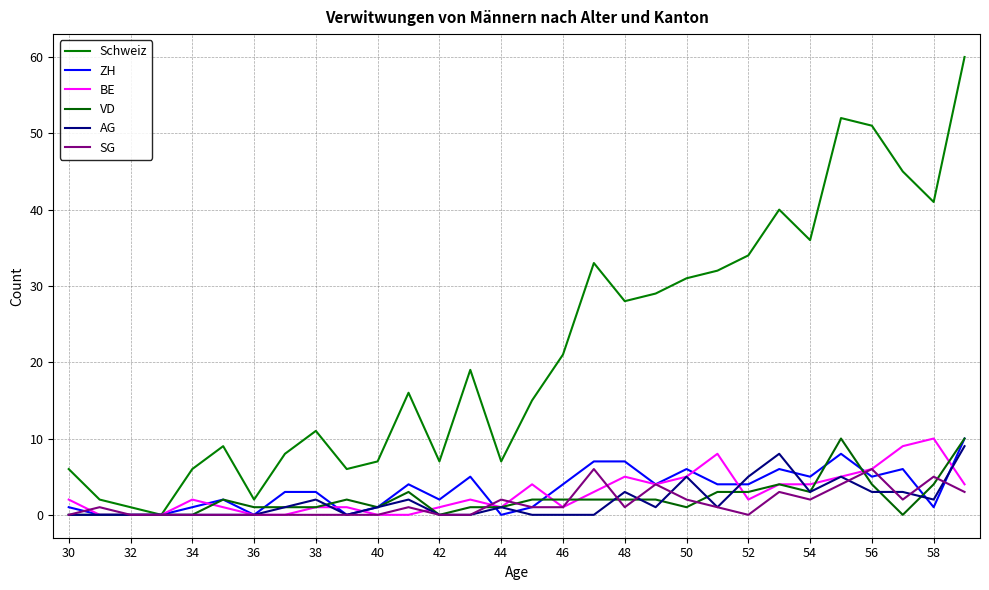

How many lines are shown in the chart?

6